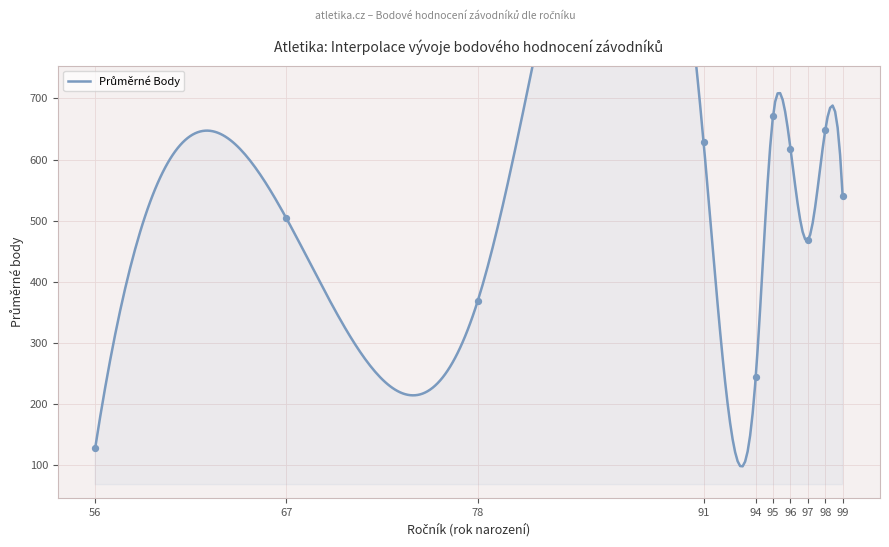

What is the ratio of the value at 99 to the value at 97?

1.2